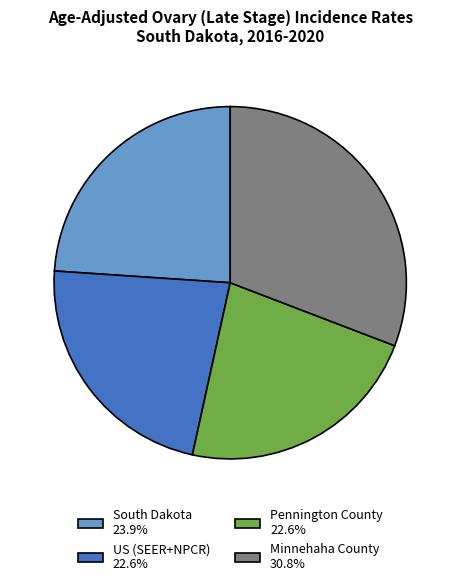

Approximately how many times larger is the value at US (SEER+NPCR) 22.6% compared to Minnehaha County 30.8%?

0.7